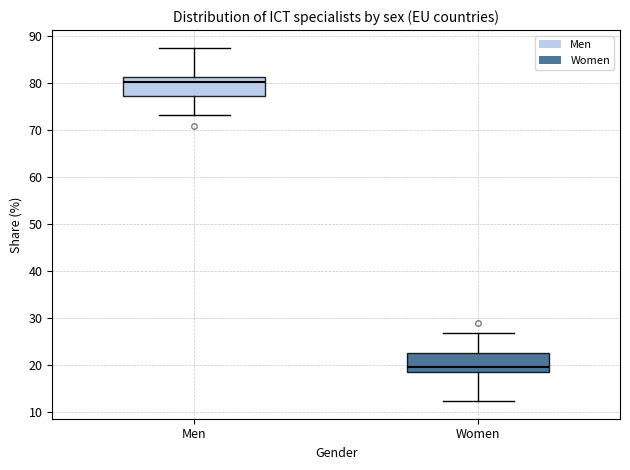

Reading left to right, transcribe this box plot: for each box, give where its median line is, the range the box spans, and where its two whiskers end, as read against the y-axis. The values are not printed on the chart, so give them approximately, as read against the axis.

Men: median 80, box 77 to 81, whiskers 73 to 88
Women: median 20, box 19 to 23, whiskers 12 to 27